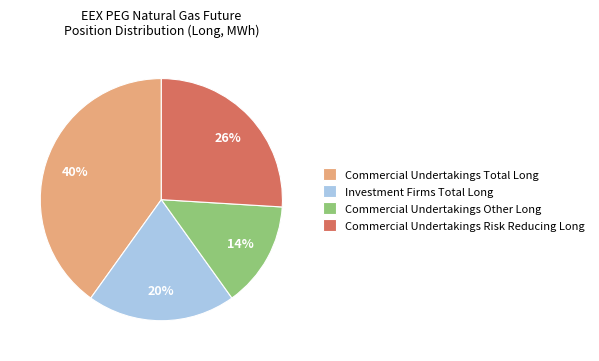

Count the number of slices in the pie.

4